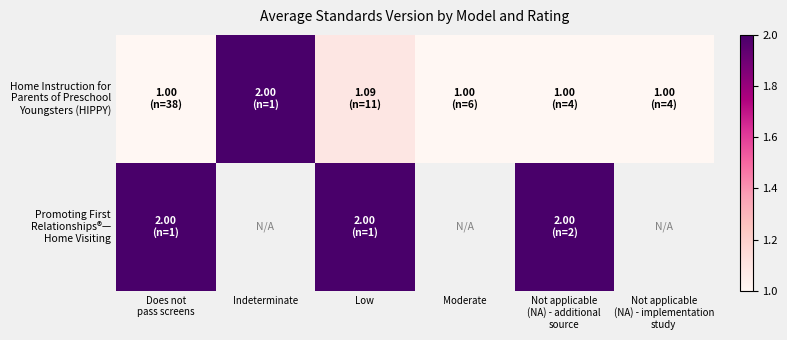

How many series are shown in this chart?

2